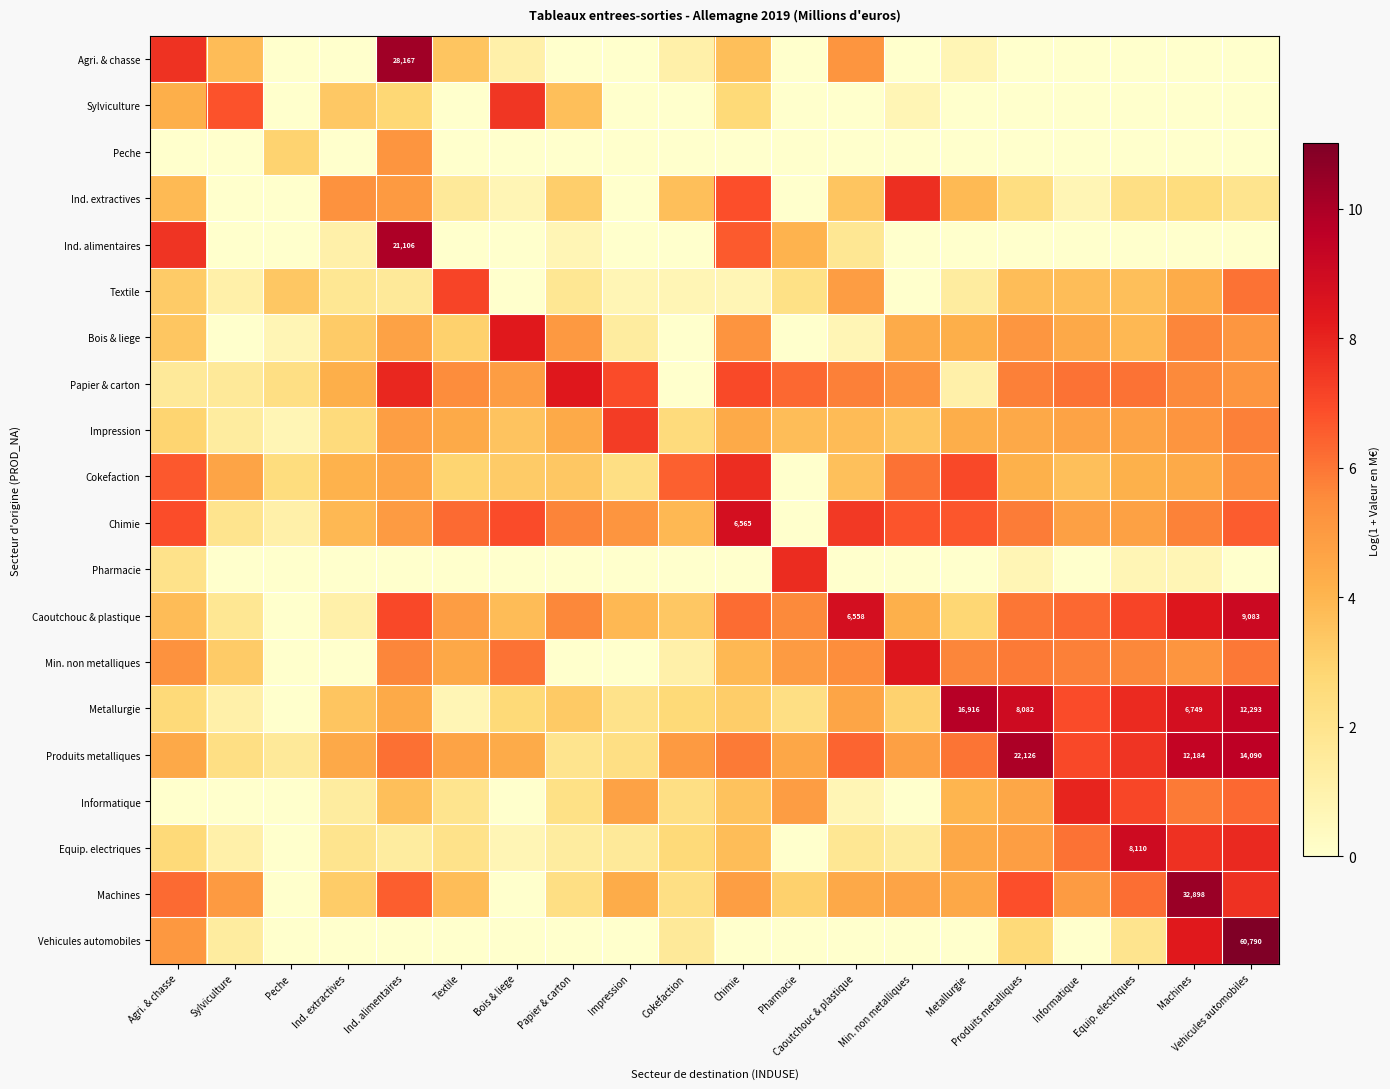

What is the difference between the highest and lowest values at Chimie?

8.8